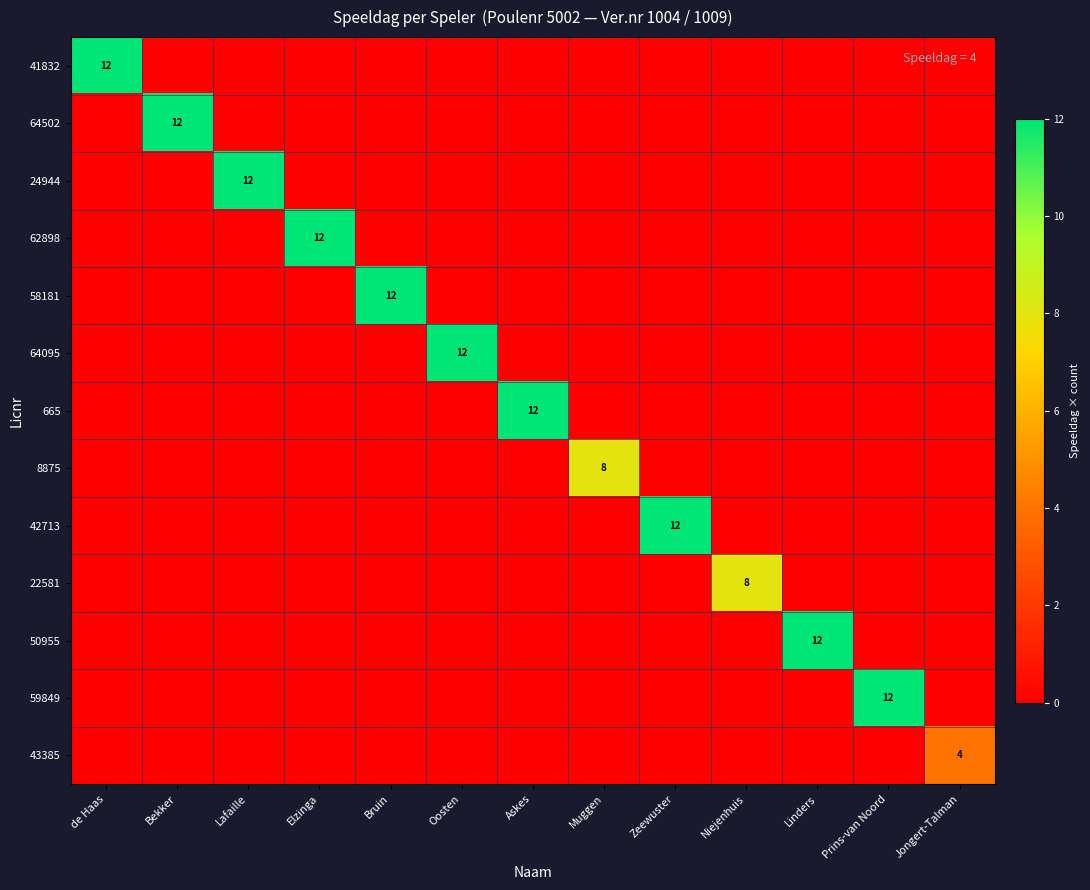

How many values in 43385 are above zero?

1